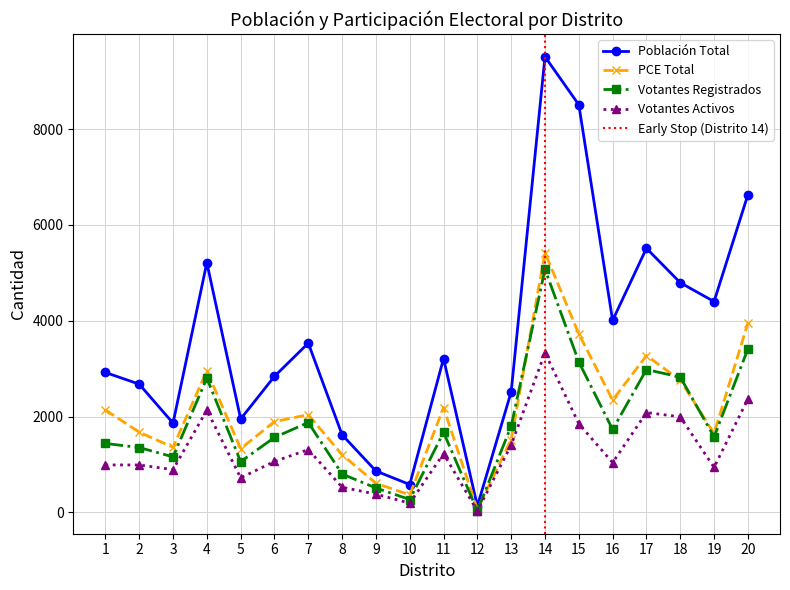

Which series has the largest total across all categories?

Población Total